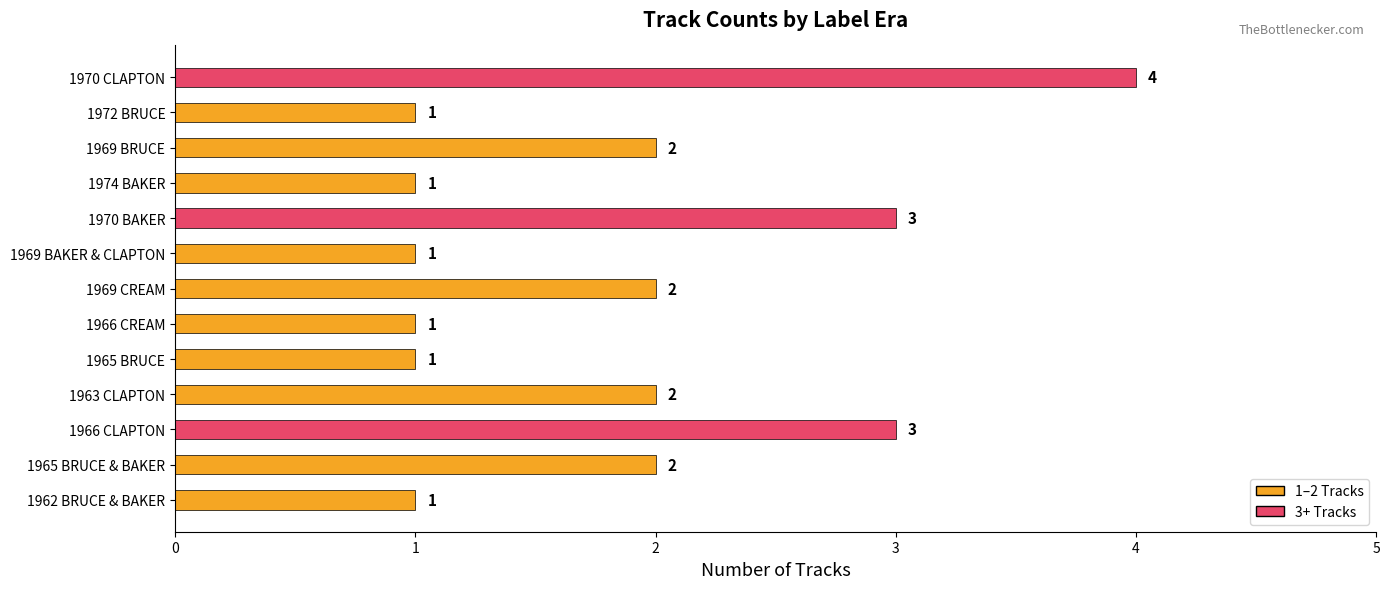

The value at 1969 CREAM is 2. True or false?

True